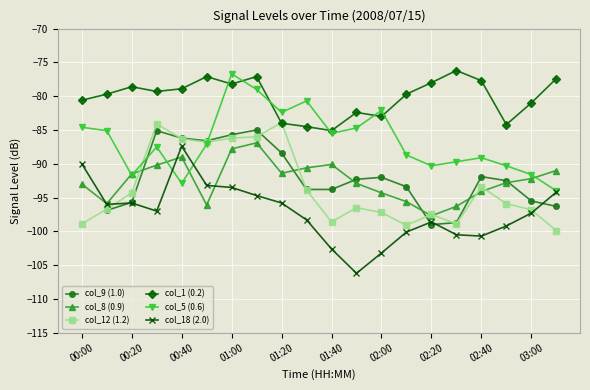

What value does the col_18 (2.0) series have at 02:20?

-98.6